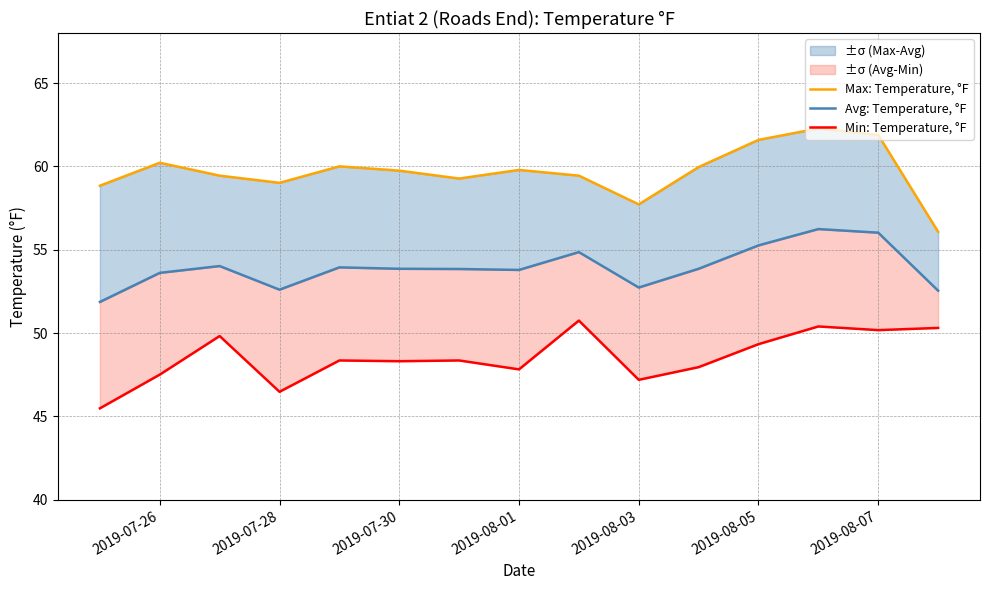

Is it true that Avg: Temperature, °F equals 55.3 at 2019-08-05?

True